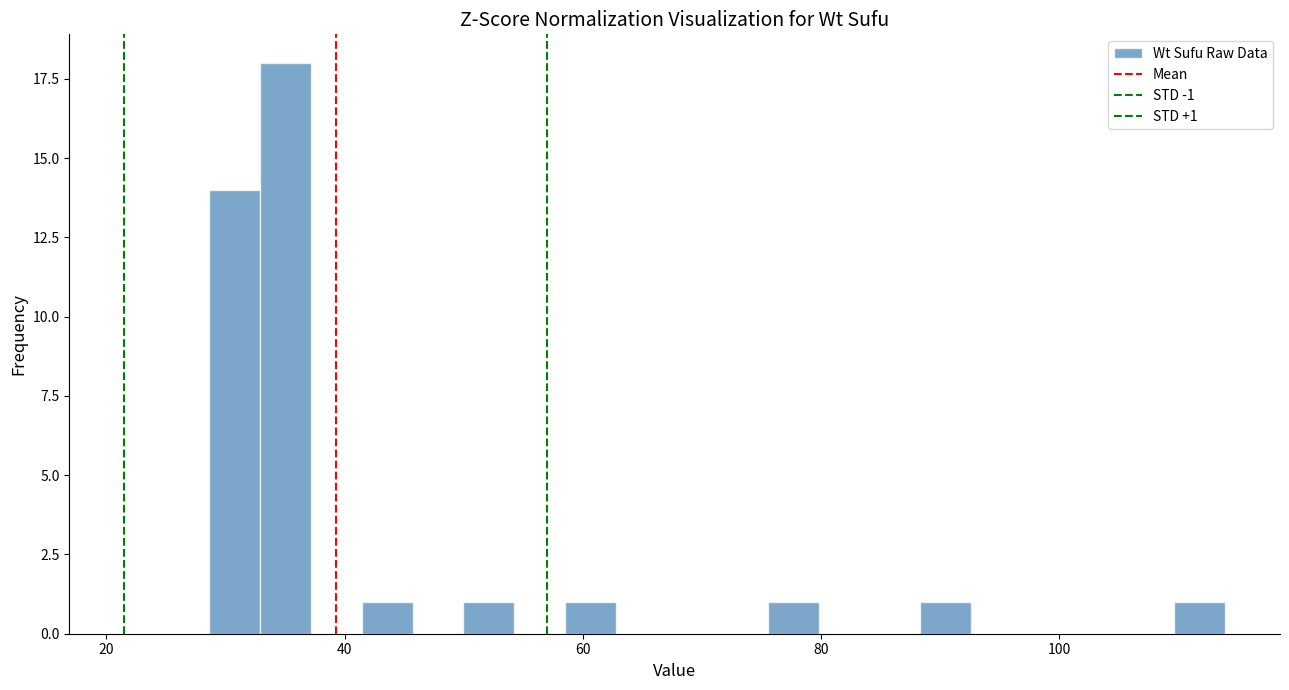

Read against the x-axis, roughly where is the centre of the tallest bar?

36